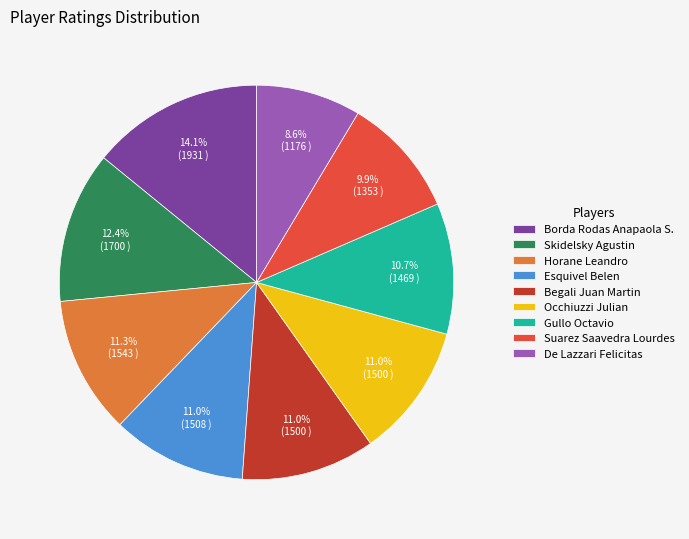

How many segments does this pie chart have?

9